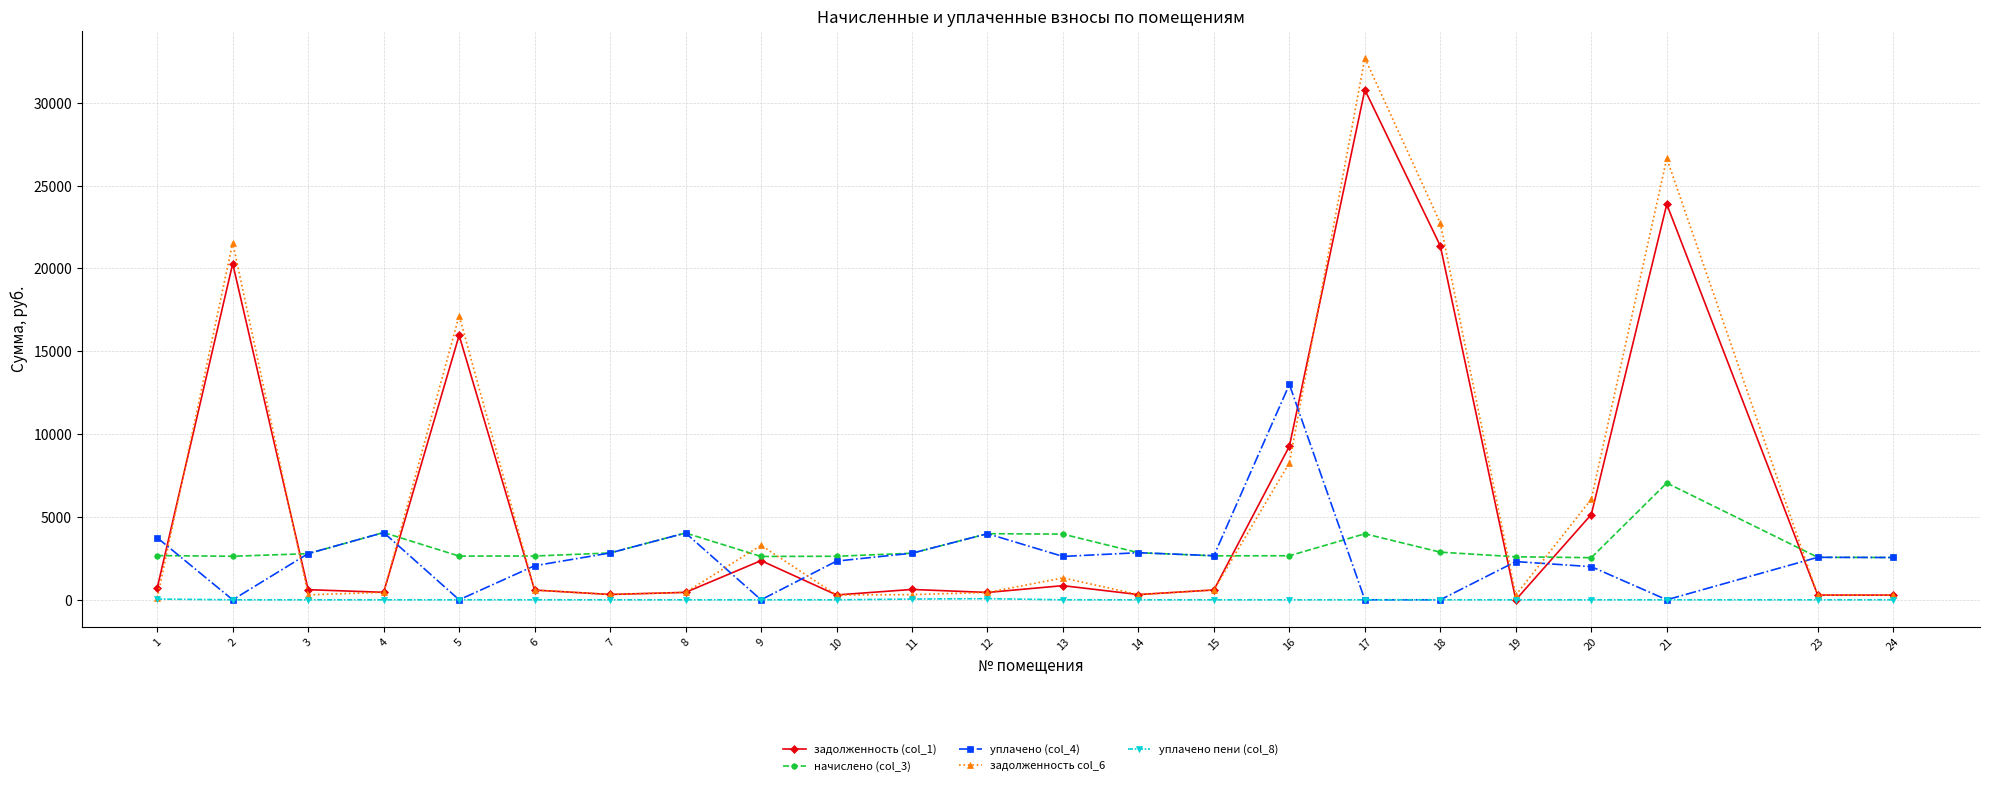

True or false: начислено (col_3) has more than 0 points higher than both neighbors.

True